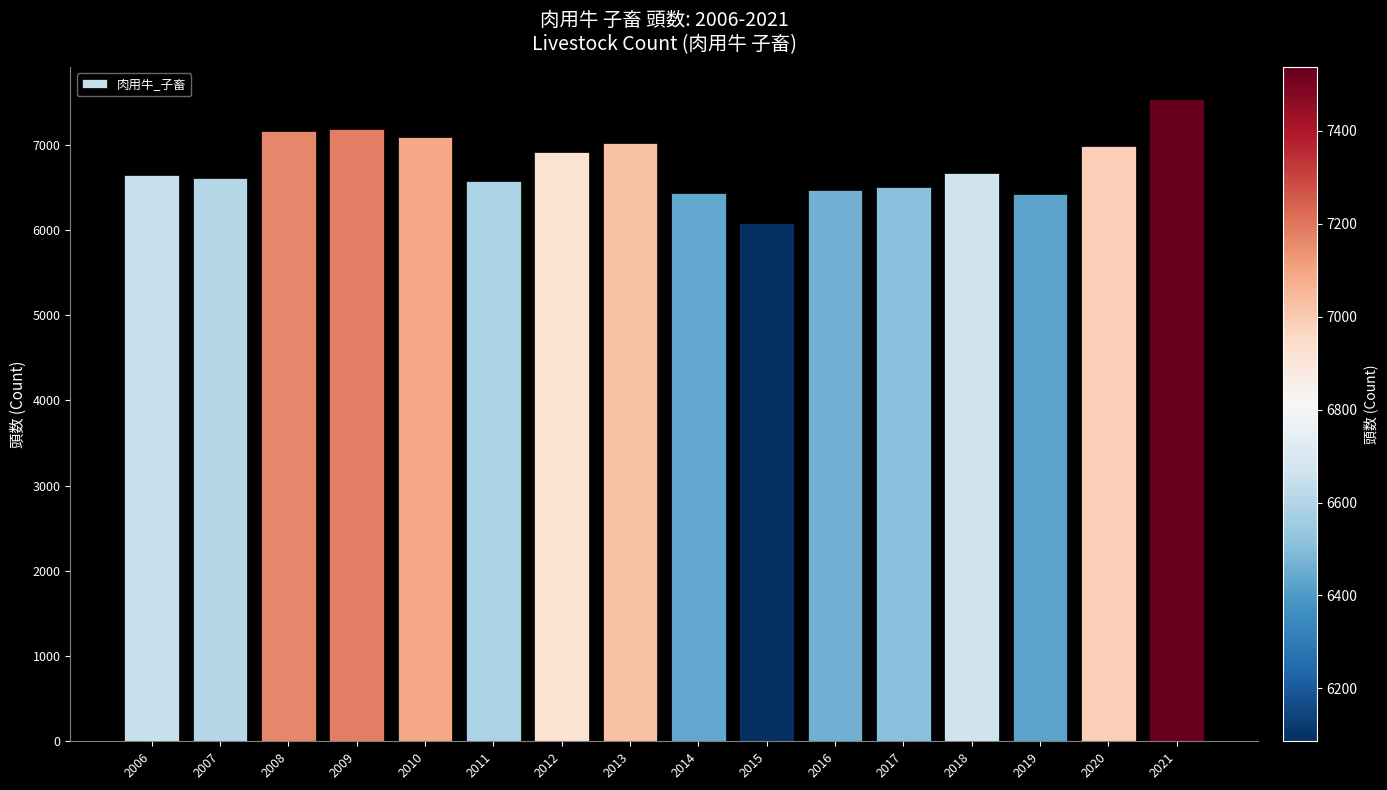

How many categories are shown in the chart?

16